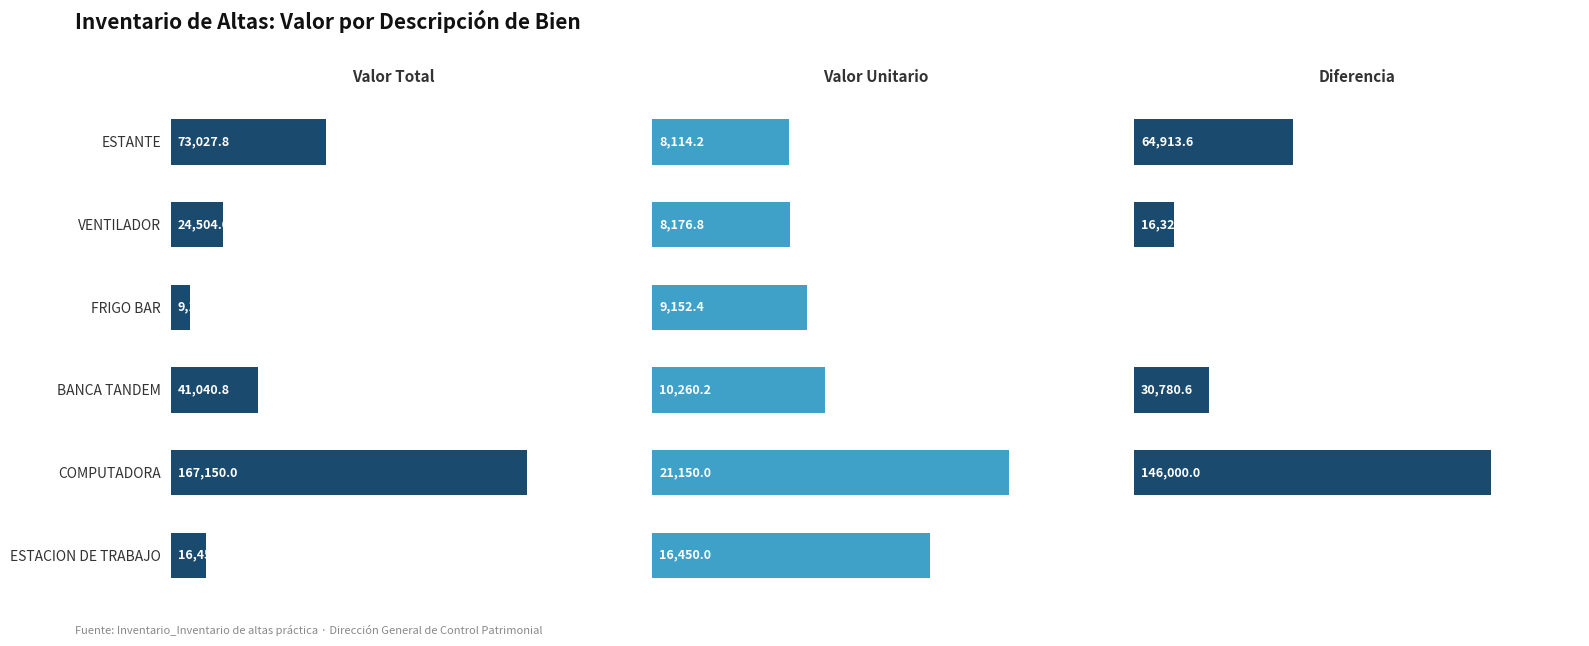

Count the number of categories in the chart.

6